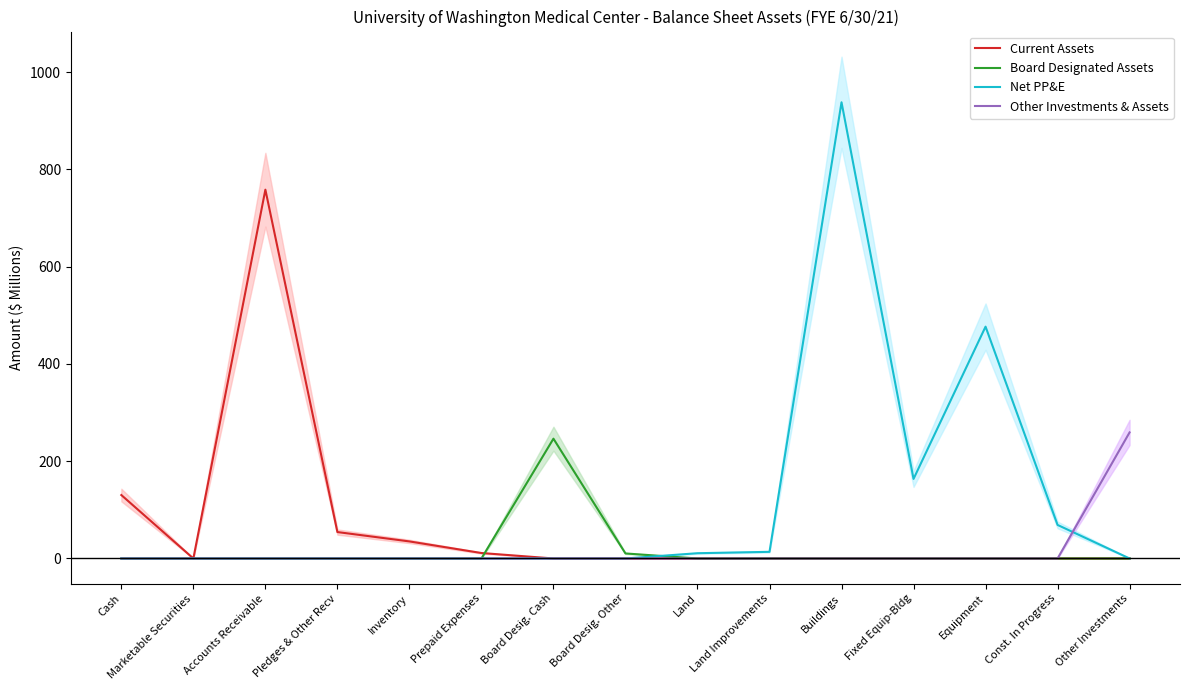

Rank the series by their maximum value, from highest to lowest.

Net PP&E, Current Assets, Other Investments & Assets, Board Designated Assets